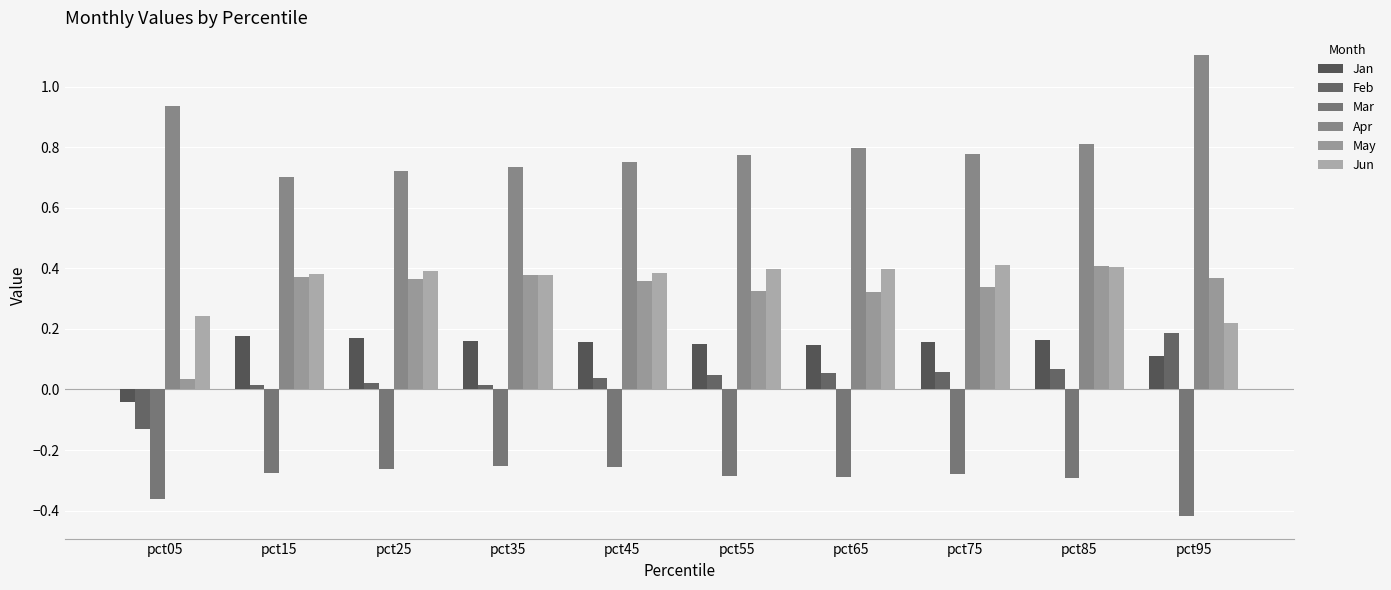

Reading left to right, extract all data points from this chart.

Jan: -0.0	0.2	0.2	0.2	0.2	0.1	0.1	0.2	0.2	0.1
Feb: -0.1	0.0	0.0	0.0	0.0	0.0	0.1	0.1	0.1	0.2
Mar: -0.4	-0.3	-0.3	-0.3	-0.3	-0.3	-0.3	-0.3	-0.3	-0.4
Apr: 0.9	0.7	0.7	0.7	0.8	0.8	0.8	0.8	0.8	1.1
May: 0.0	0.4	0.4	0.4	0.4	0.3	0.3	0.3	0.4	0.4
Jun: 0.2	0.4	0.4	0.4	0.4	0.4	0.4	0.4	0.4	0.2